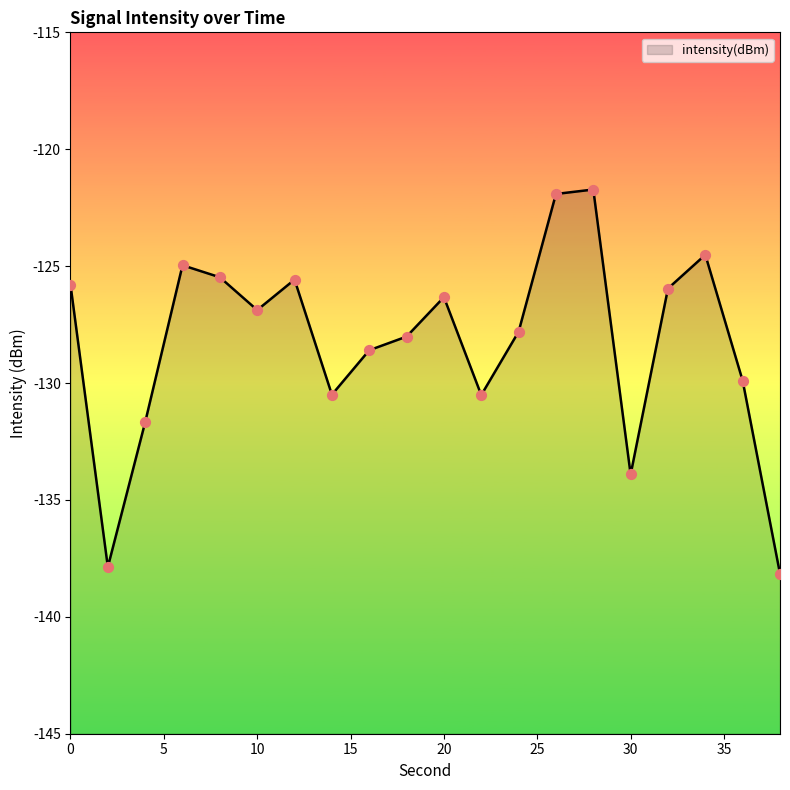

Between 4 and 28, which is larger?

28